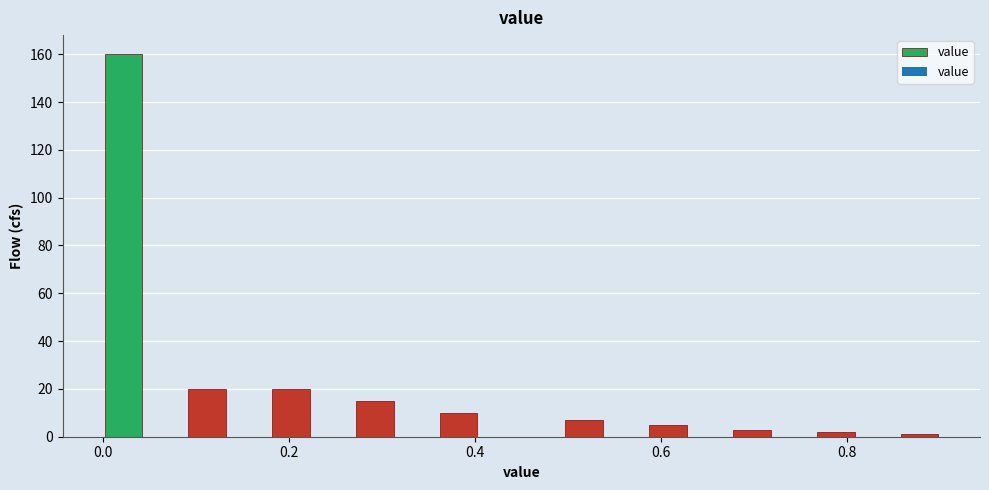

Read against the x-axis, roughly where is the centre of the tallest bar?

0.02